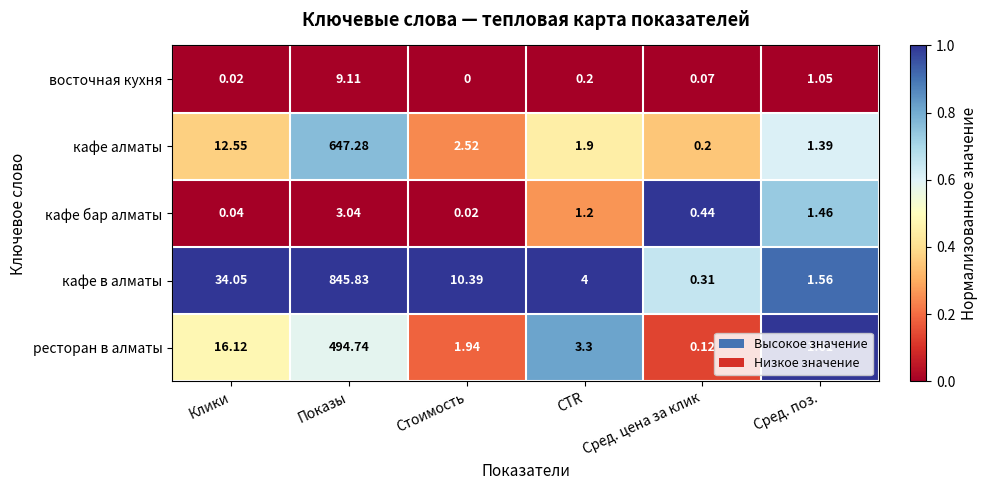

At which category does the chart reach its minimum across all series?

Стоимость